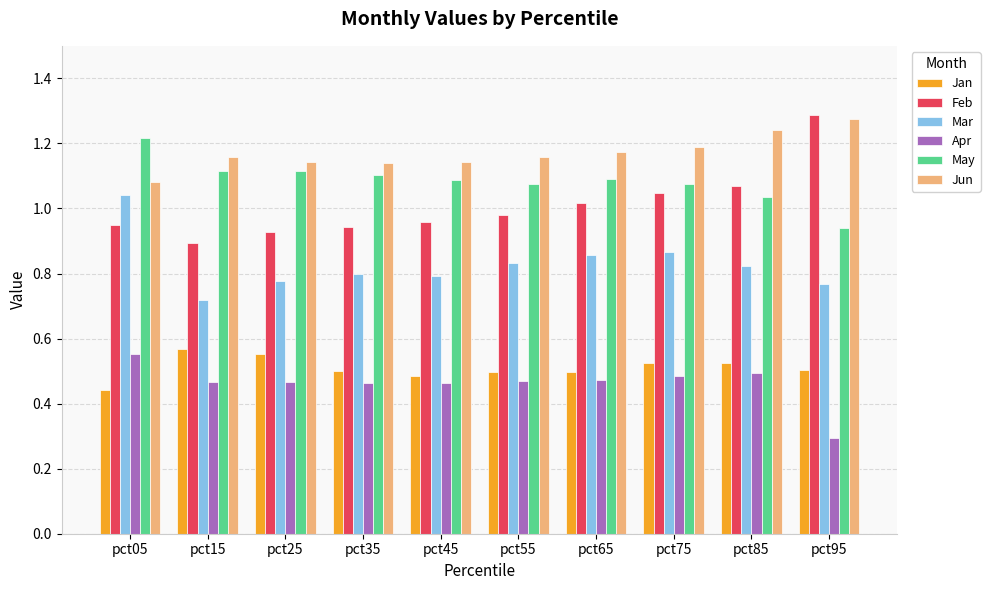

At which category is the sum across all series the highest?

pct05